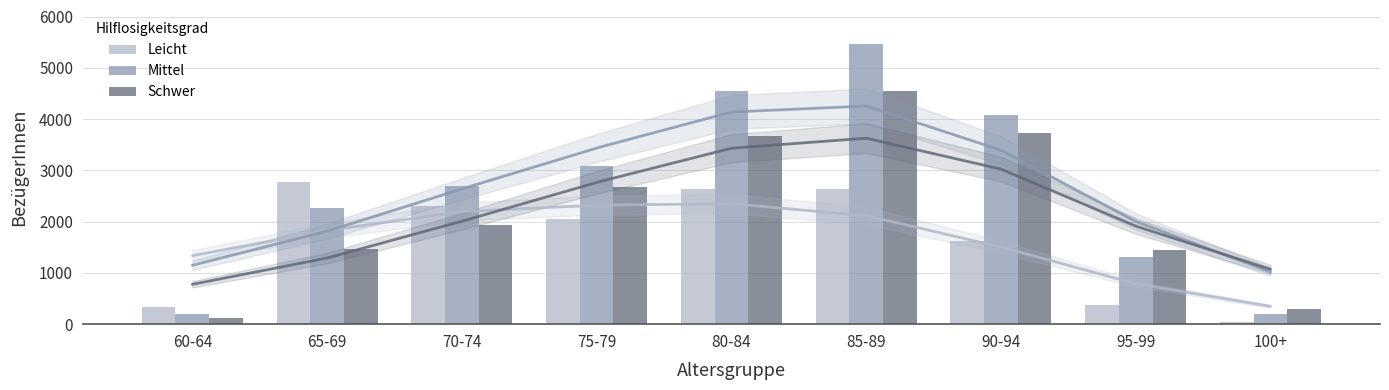

At which category does the chart reach its peak across all series?

85-89